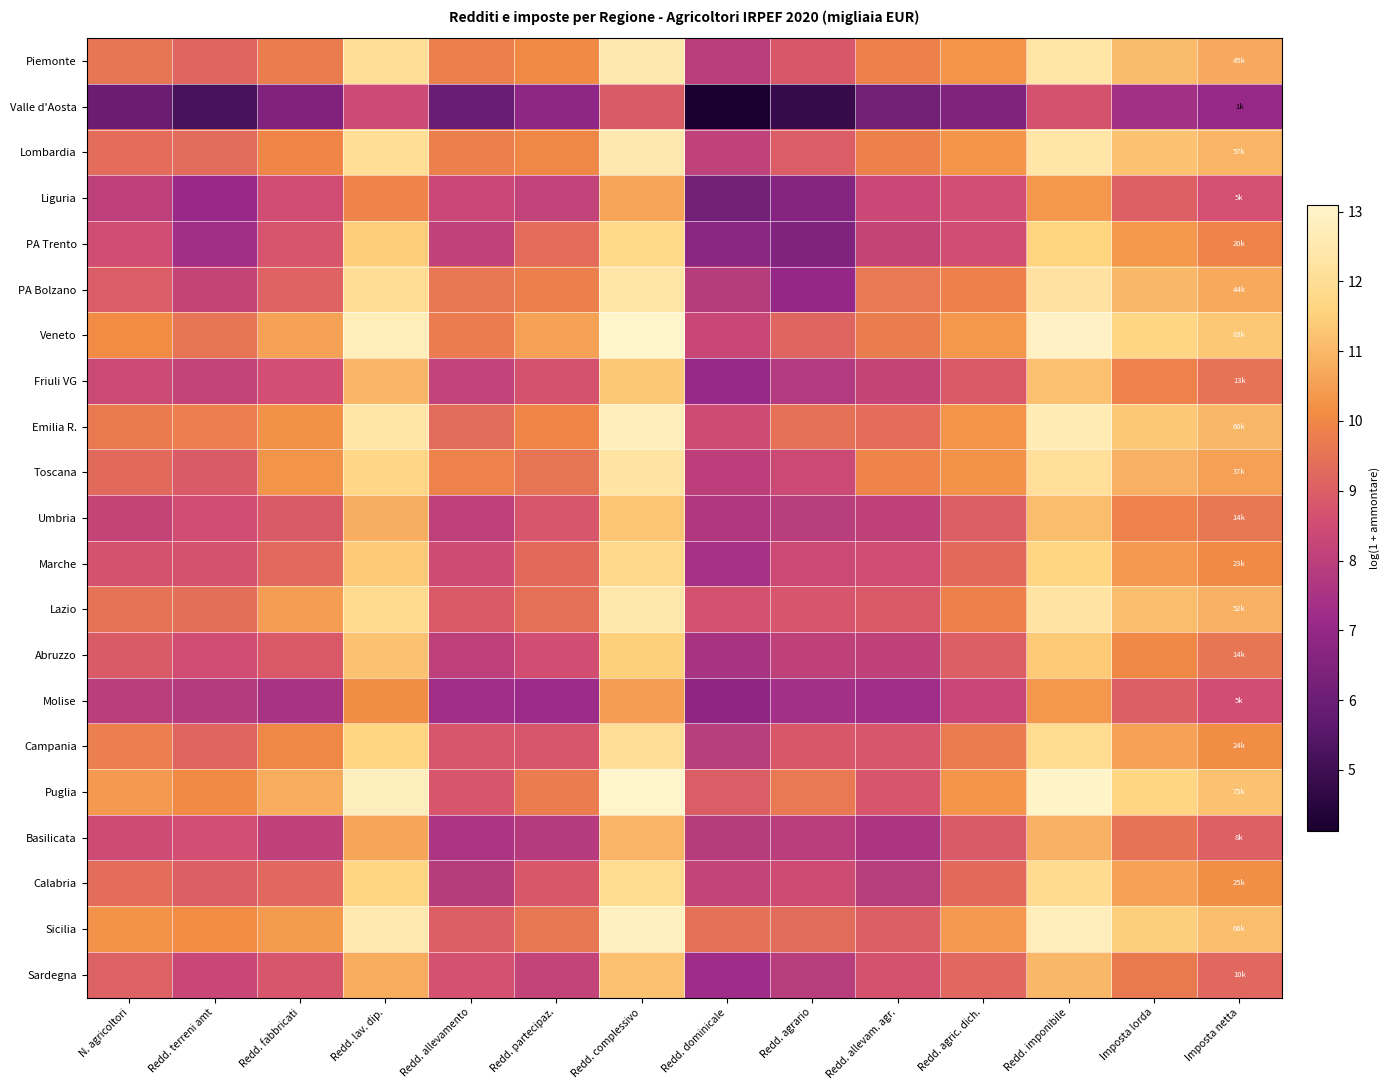

Reading left to right, transcribe all the data shown in this chart.

Piemonte: N. agricoltori=9.6	Redd. terreni amt=9.2	Redd. fabbricati=9.7	Redd. lav. dip.=12.0	Redd. allevamento=9.8	Redd. partecipaz.=10.1	Redd. complessivo=12.5	Redd. dominicale=8.0	Redd. agrario=8.9	Redd. allevam. agr.=9.9	Redd. agric. dich.=10.3	Redd. imponibile=12.3	Imposta lorda=11.1	Imposta netta=10.7
Valle d'Aosta: N. agricoltori=6.0	Redd. terreni amt=5.2	Redd. fabbricati=6.5	Redd. lav. dip.=8.4	Redd. allevamento=6.0	Redd. partecipaz.=6.8	Redd. complessivo=8.9	Redd. dominicale=4.1	Redd. agrario=4.8	Redd. allevam. agr.=6.2	Redd. agric. dich.=6.5	Redd. imponibile=8.7	Imposta lorda=7.4	Imposta netta=7.0
Lombardia: N. agricoltori=9.4	Redd. terreni amt=9.3	Redd. fabbricati=10.0	Redd. lav. dip.=12.0	Redd. allevamento=9.8	Redd. partecipaz.=10.0	Redd. complessivo=12.5	Redd. dominicale=8.1	Redd. agrario=9.0	Redd. allevam. agr.=9.9	Redd. agric. dich.=10.3	Redd. imponibile=12.4	Imposta lorda=11.2	Imposta netta=11.0
Liguria: N. agricoltori=8.0	Redd. terreni amt=7.1	Redd. fabbricati=8.5	Redd. lav. dip.=9.9	Redd. allevamento=8.3	Redd. partecipaz.=8.1	Redd. complessivo=10.6	Redd. dominicale=6.1	Redd. agrario=6.6	Redd. allevam. agr.=8.4	Redd. agric. dich.=8.6	Redd. imponibile=10.3	Imposta lorda=9.1	Imposta netta=8.6
PA Trento: N. agricoltori=8.5	Redd. terreni amt=7.3	Redd. fabbricati=8.7	Redd. lav. dip.=11.4	Redd. allevamento=8.1	Redd. partecipaz.=9.4	Redd. complessivo=11.7	Redd. dominicale=6.7	Redd. agrario=6.5	Redd. allevam. agr.=8.2	Redd. agric. dich.=8.5	Redd. imponibile=11.6	Imposta lorda=10.3	Imposta netta=9.9
PA Bolzano: N. agricoltori=9.0	Redd. terreni amt=8.2	Redd. fabbricati=9.1	Redd. lav. dip.=12.0	Redd. allevamento=9.6	Redd. partecipaz.=9.8	Redd. complessivo=12.3	Redd. dominicale=7.9	Redd. agrario=7.0	Redd. allevam. agr.=9.7	Redd. agric. dich.=9.9	Redd. imponibile=12.2	Imposta lorda=11.0	Imposta netta=10.7
Veneto: N. agricoltori=10.1	Redd. terreni amt=9.5	Redd. fabbricati=10.6	Redd. lav. dip.=12.7	Redd. allevamento=9.7	Redd. partecipaz.=10.5	Redd. complessivo=13.1	Redd. dominicale=8.3	Redd. agrario=9.2	Redd. allevam. agr.=9.7	Redd. agric. dich.=10.3	Redd. imponibile=12.9	Imposta lorda=11.7	Imposta netta=11.3
Friuli VG: N. agricoltori=8.4	Redd. terreni amt=8.2	Redd. fabbricati=8.6	Redd. lav. dip.=11.0	Redd. allevamento=8.2	Redd. partecipaz.=8.7	Redd. complessivo=11.3	Redd. dominicale=7.0	Redd. agrario=7.8	Redd. allevam. agr.=8.2	Redd. agric. dich.=8.9	Redd. imponibile=11.2	Imposta lorda=9.9	Imposta netta=9.5
Emilia R.: N. agricoltori=9.7	Redd. terreni amt=9.8	Redd. fabbricati=10.2	Redd. lav. dip.=12.4	Redd. allevamento=9.3	Redd. partecipaz.=10.0	Redd. complessivo=12.8	Redd. dominicale=8.4	Redd. agrario=9.5	Redd. allevam. agr.=9.4	Redd. agric. dich.=10.3	Redd. imponibile=12.6	Imposta lorda=11.3	Imposta netta=11.0
Toscana: N. agricoltori=9.3	Redd. terreni amt=8.9	Redd. fabbricati=10.3	Redd. lav. dip.=11.7	Redd. allevamento=9.9	Redd. partecipaz.=9.5	Redd. complessivo=12.3	Redd. dominicale=8.0	Redd. agrario=8.4	Redd. allevam. agr.=9.9	Redd. agric. dich.=10.2	Redd. imponibile=12.1	Imposta lorda=10.9	Imposta netta=10.5
Umbria: N. agricoltori=8.2	Redd. terreni amt=8.5	Redd. fabbricati=8.9	Redd. lav. dip.=10.8	Redd. allevamento=8.0	Redd. partecipaz.=8.8	Redd. complessivo=11.3	Redd. dominicale=7.7	Redd. agrario=7.9	Redd. allevam. agr.=8.1	Redd. agric. dich.=9.0	Redd. imponibile=11.1	Imposta lorda=9.9	Imposta netta=9.6
Marche: N. agricoltori=8.7	Redd. terreni amt=8.7	Redd. fabbricati=9.3	Redd. lav. dip.=11.4	Redd. allevamento=8.4	Redd. partecipaz.=9.3	Redd. complessivo=11.8	Redd. dominicale=7.4	Redd. agrario=8.4	Redd. allevam. agr.=8.5	Redd. agric. dich.=9.3	Redd. imponibile=11.7	Imposta lorda=10.4	Imposta netta=10.1
Lazio: N. agricoltori=9.5	Redd. terreni amt=9.4	Redd. fabbricati=10.5	Redd. lav. dip.=11.9	Redd. allevamento=8.9	Redd. partecipaz.=9.4	Redd. complessivo=12.5	Redd. dominicale=8.7	Redd. agrario=8.8	Redd. allevam. agr.=8.9	Redd. agric. dich.=9.9	Redd. imponibile=12.3	Imposta lorda=11.1	Imposta netta=10.9
Abruzzo: N. agricoltori=8.9	Redd. terreni amt=8.5	Redd. fabbricati=8.9	Redd. lav. dip.=11.2	Redd. allevamento=8.0	Redd. partecipaz.=8.5	Redd. complessivo=11.5	Redd. dominicale=7.5	Redd. agrario=8.1	Redd. allevam. agr.=8.1	Redd. agric. dich.=9.0	Redd. imponibile=11.4	Imposta lorda=10.0	Imposta netta=9.6
Molise: N. agricoltori=8.0	Redd. terreni amt=7.8	Redd. fabbricati=7.5	Redd. lav. dip.=10.1	Redd. allevamento=7.3	Redd. partecipaz.=7.1	Redd. complessivo=10.4	Redd. dominicale=6.8	Redd. agrario=7.3	Redd. allevam. agr.=7.3	Redd. agric. dich.=8.3	Redd. imponibile=10.3	Imposta lorda=9.0	Imposta netta=8.6
Campania: N. agricoltori=9.8	Redd. terreni amt=9.2	Redd. fabbricati=10.0	Redd. lav. dip.=11.6	Redd. allevamento=8.8	Redd. partecipaz.=8.8	Redd. complessivo=12.1	Redd. dominicale=7.9	Redd. agrario=8.8	Redd. allevam. agr.=8.8	Redd. agric. dich.=9.7	Redd. imponibile=11.9	Imposta lorda=10.6	Imposta netta=10.1
Puglia: N. agricoltori=10.4	Redd. terreni amt=10.1	Redd. fabbricati=10.8	Redd. lav. dip.=12.8	Redd. allevamento=8.8	Redd. partecipaz.=9.7	Redd. complessivo=13.1	Redd. dominicale=9.0	Redd. agrario=9.7	Redd. allevam. agr.=8.8	Redd. agric. dich.=10.3	Redd. imponibile=13.0	Imposta lorda=11.7	Imposta netta=11.2
Basilicata: N. agricoltori=8.4	Redd. terreni amt=8.6	Redd. fabbricati=8.1	Redd. lav. dip.=10.6	Redd. allevamento=7.5	Redd. partecipaz.=7.8	Redd. complessivo=10.9	Redd. dominicale=7.9	Redd. agrario=8.0	Redd. allevam. agr.=7.6	Redd. agric. dich.=8.9	Redd. imponibile=10.9	Imposta lorda=9.5	Imposta netta=9.0
Calabria: N. agricoltori=9.4	Redd. terreni amt=9.0	Redd. fabbricati=9.2	Redd. lav. dip.=11.7	Redd. allevamento=7.9	Redd. partecipaz.=8.8	Redd. complessivo=11.9	Redd. dominicale=8.2	Redd. agrario=8.5	Redd. allevam. agr.=7.9	Redd. agric. dich.=9.3	Redd. imponibile=11.9	Imposta lorda=10.5	Imposta netta=10.2
Sicilia: N. agricoltori=10.2	Redd. terreni amt=10.1	Redd. fabbricati=10.4	Redd. lav. dip.=12.6	Redd. allevamento=9.0	Redd. partecipaz.=9.6	Redd. complessivo=12.9	Redd. dominicale=9.5	Redd. agrario=9.3	Redd. allevam. agr.=9.0	Redd. agric. dich.=10.4	Redd. imponibile=12.8	Imposta lorda=11.5	Imposta netta=11.1
Sardegna: N. agricoltori=9.1	Redd. terreni amt=8.3	Redd. fabbricati=8.8	Redd. lav. dip.=10.8	Redd. allevamento=8.7	Redd. partecipaz.=8.2	Redd. complessivo=11.2	Redd. dominicale=7.2	Redd. agrario=7.9	Redd. allevam. agr.=8.7	Redd. agric. dich.=9.2	Redd. imponibile=11.0	Imposta lorda=9.7	Imposta netta=9.2